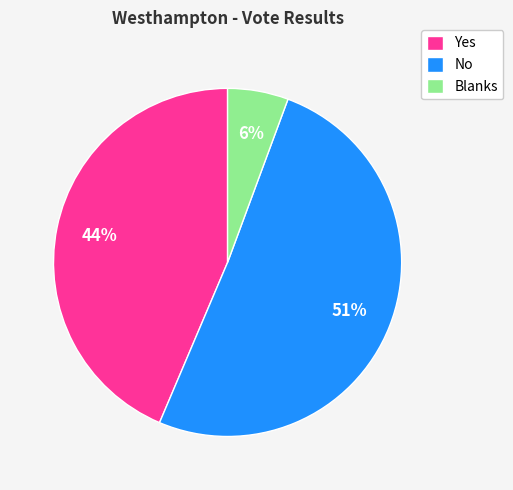

Is the sum of Yes and Blanks greater than half?

No